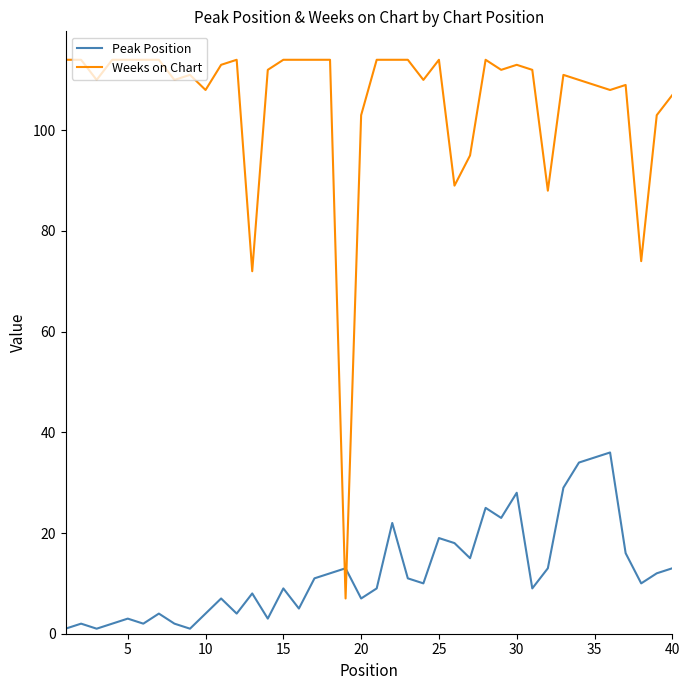

Which series has the largest range (max minus min)?

Weeks on Chart